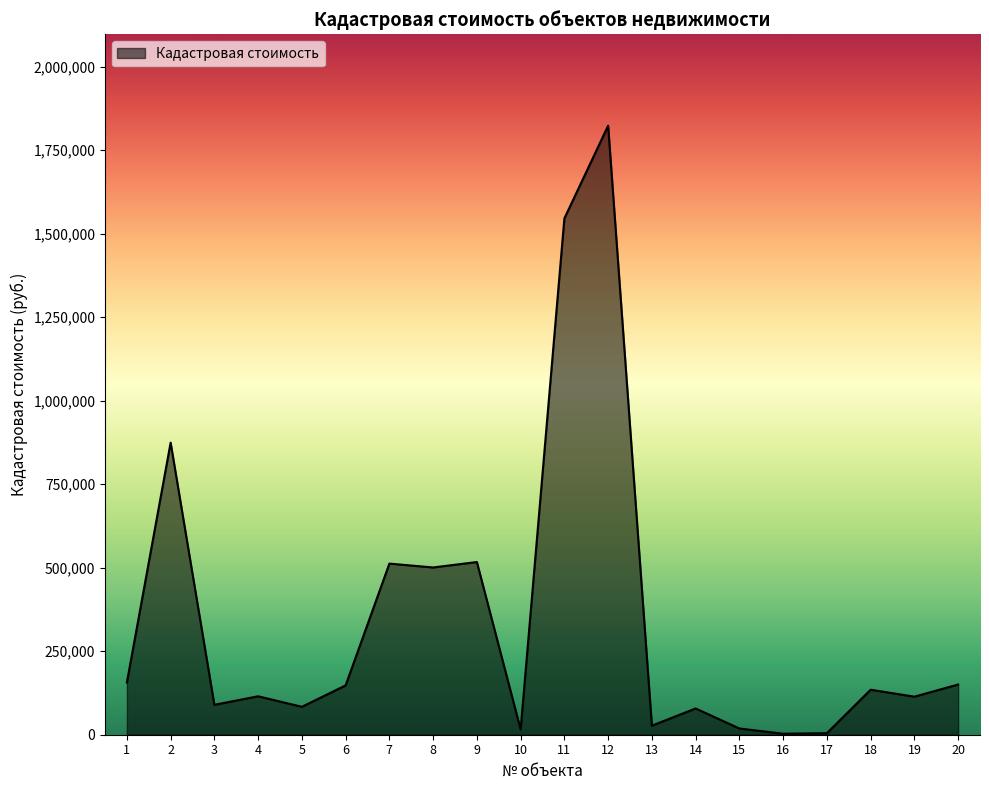

What is the difference between the maximum and minimum values?

1820279.1